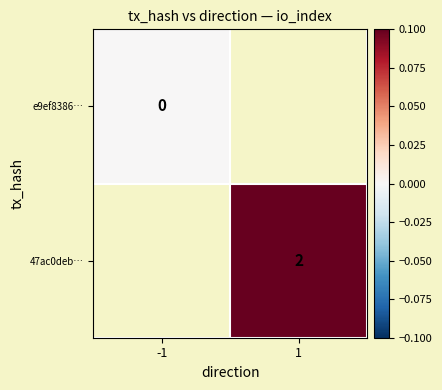

The value of 47ac0deb… at 1 is 1. True or false?

False